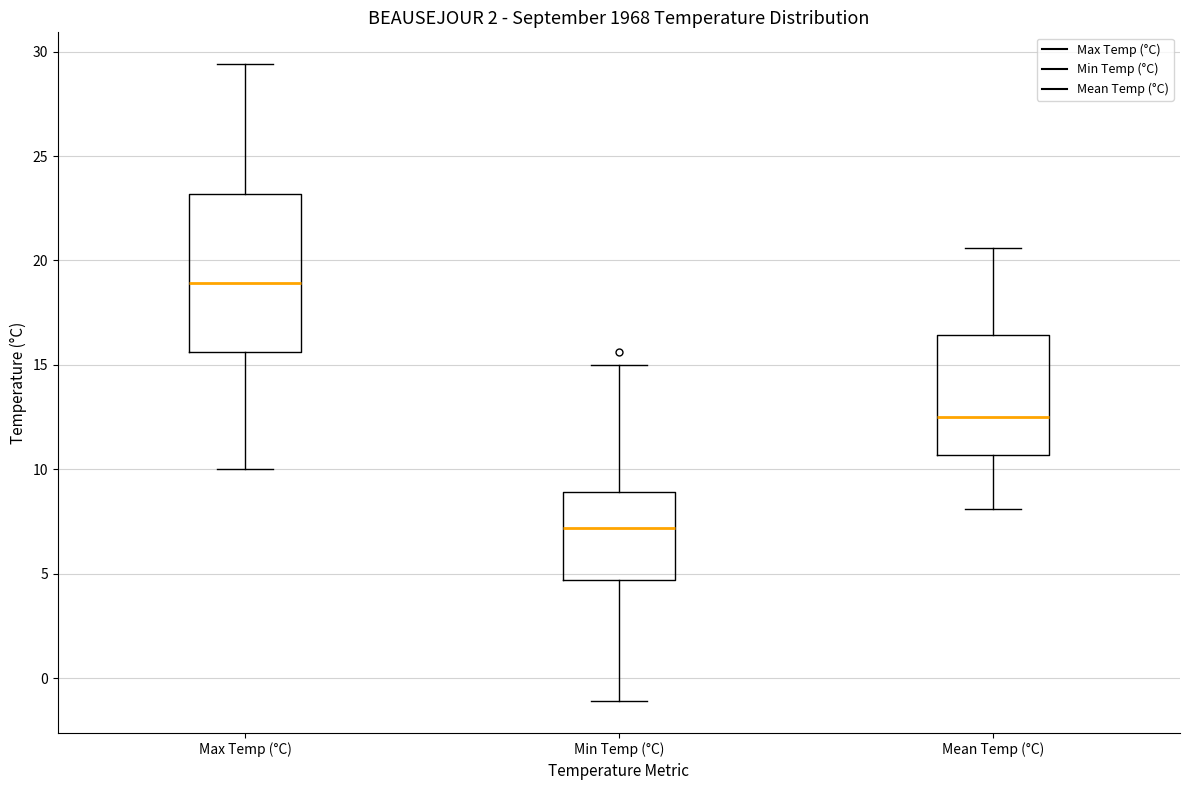

Where does the median line of the box for Min Temp (°C) sit on the y-axis? The values are not printed on the chart, so give them approximately, as read against the axis.

7.0